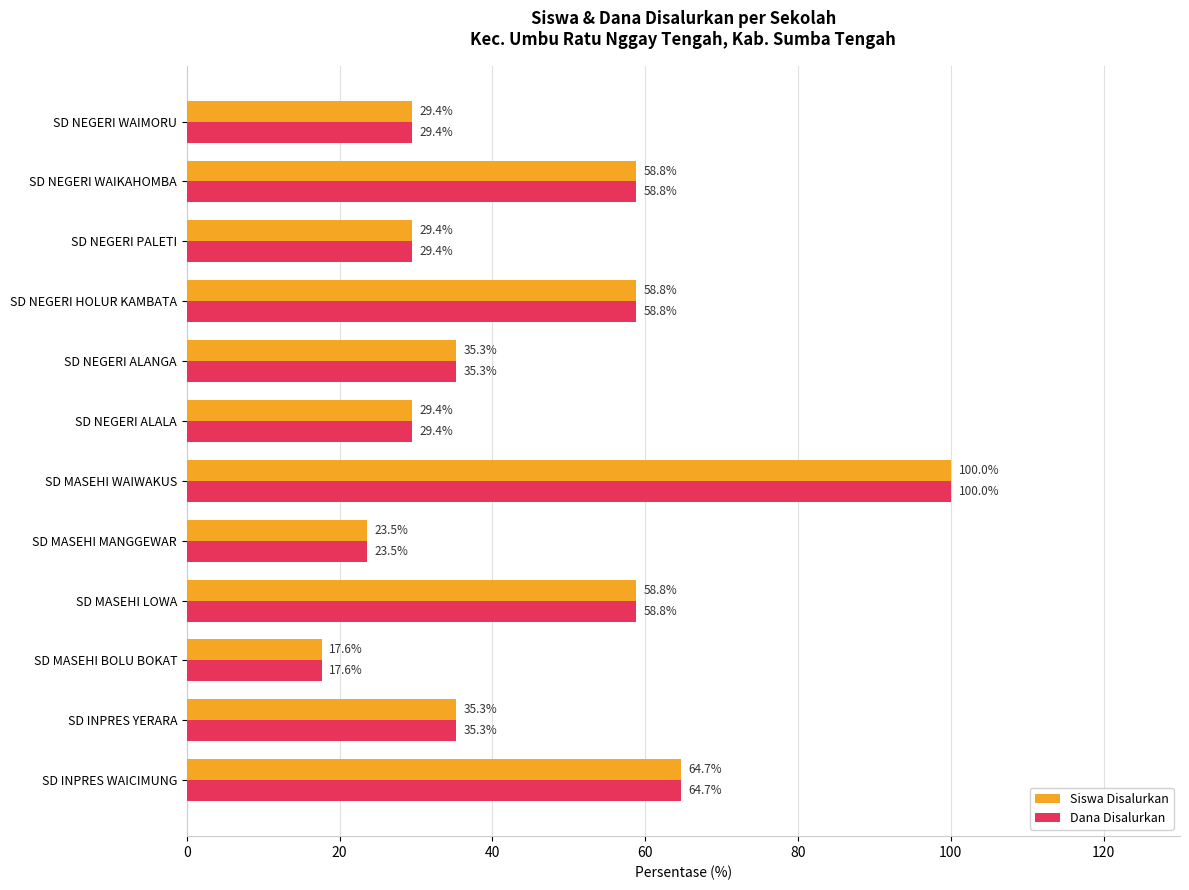

Is it true that Siswa Disalurkan equals 28.4 at SD INPRES WAICIMUNG?

False